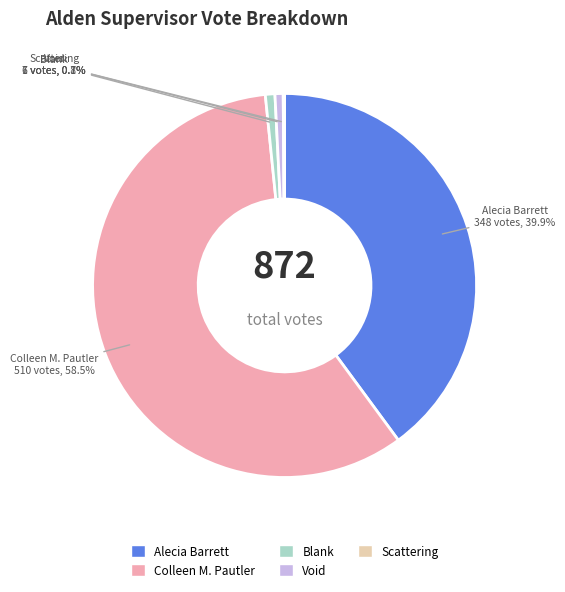

To the nearest percent, what is the average slice percentage?

20%